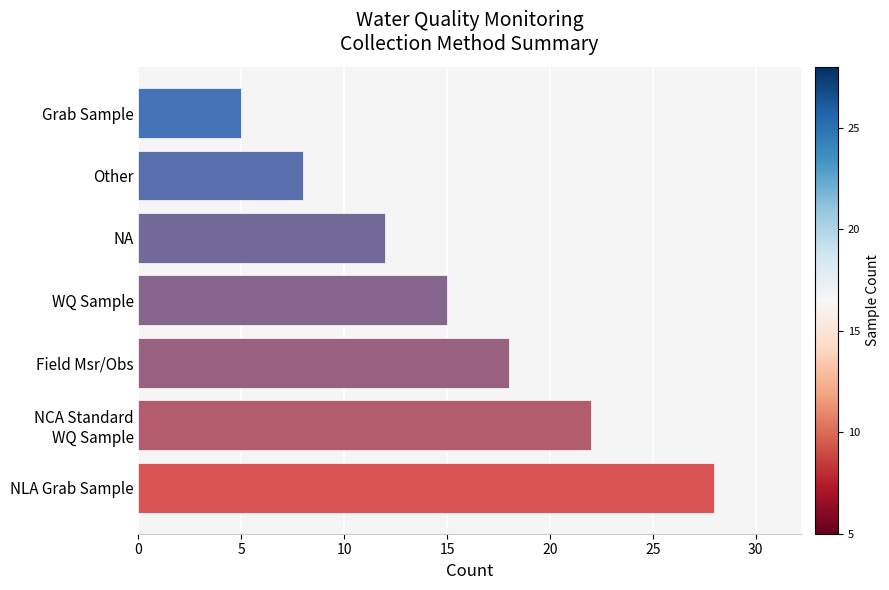

What is the sum of all values?

108